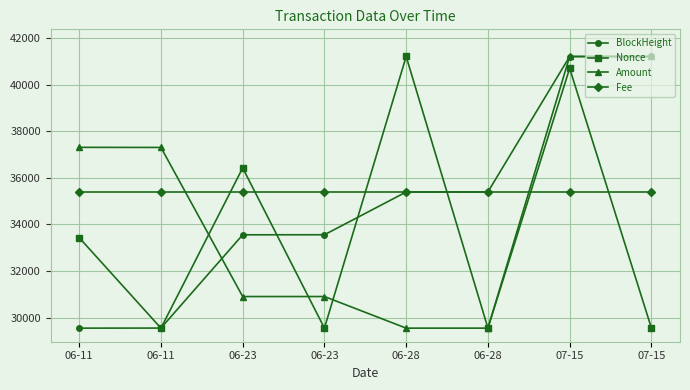

What are all the series names shown in the legend?

BlockHeight, Nonce, Amount, Fee